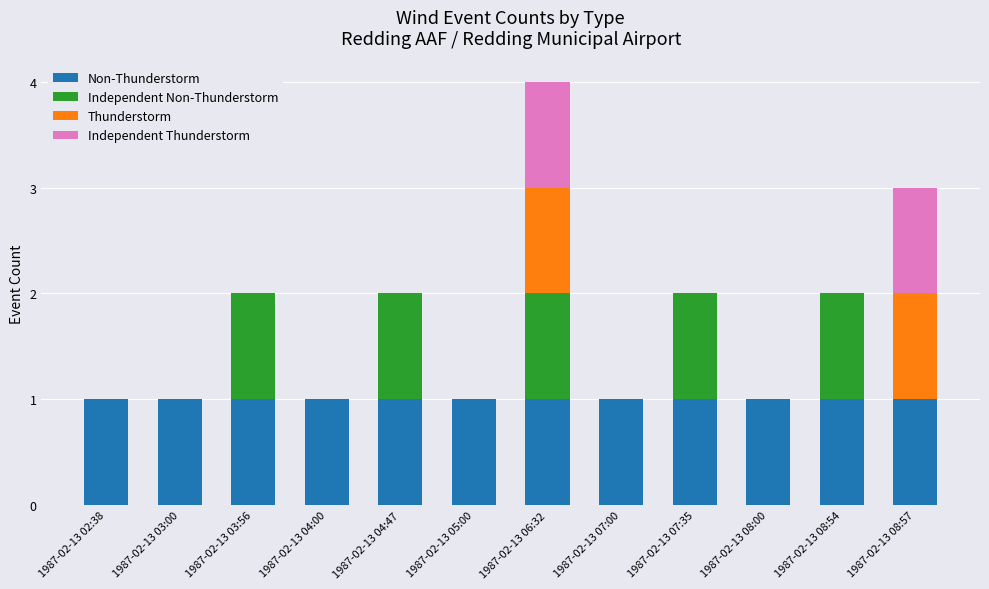

At which category is the sum across all series the highest?

1987-02-13 06:32